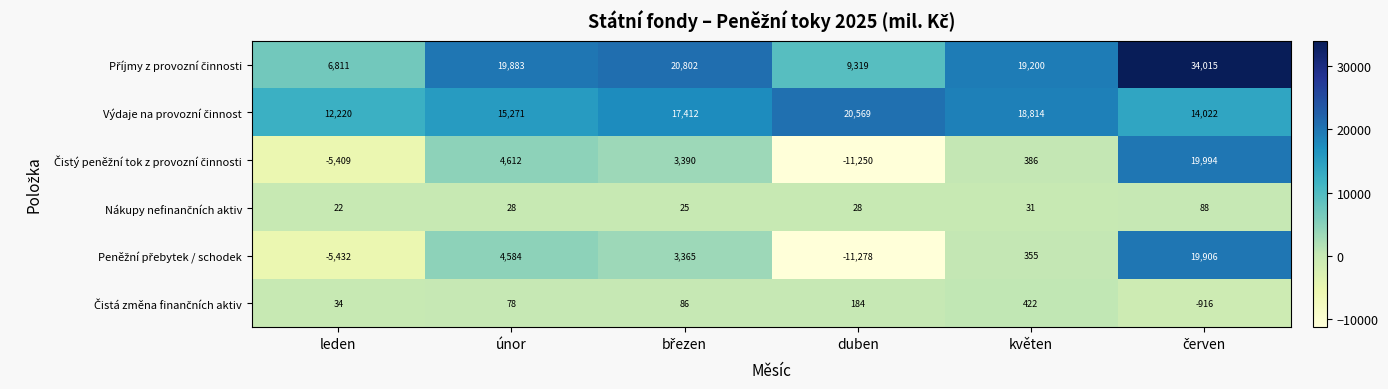

At how many categories does at least one series exceed 4328?

6